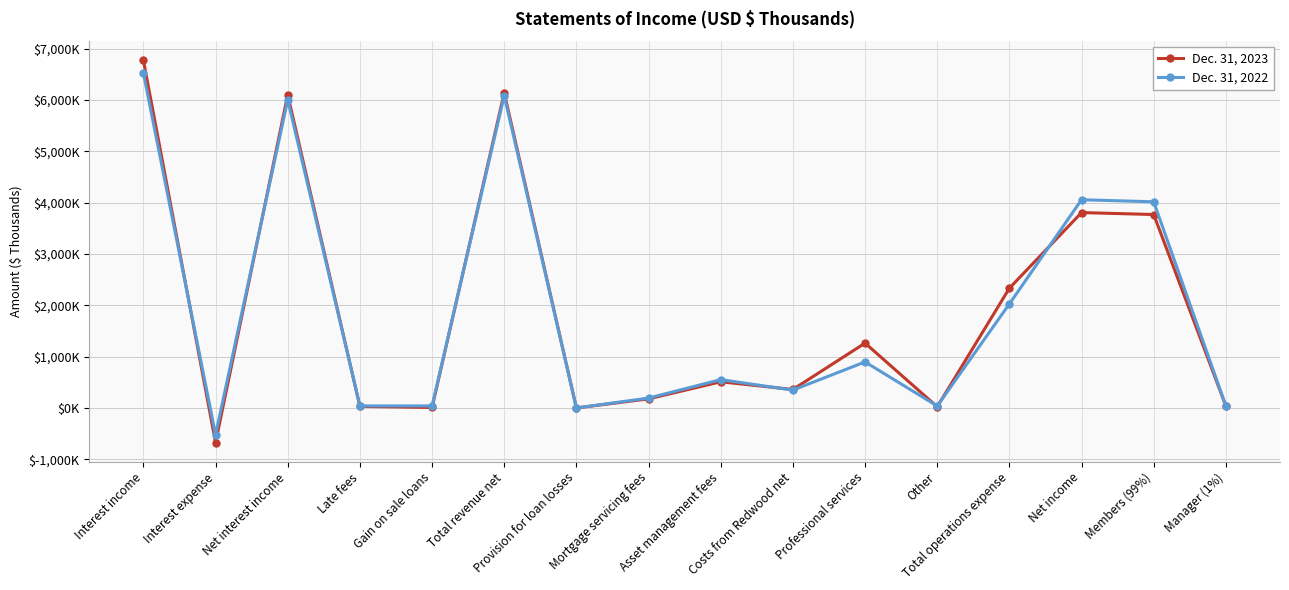

Is this an area chart (filled region under the line)?

No